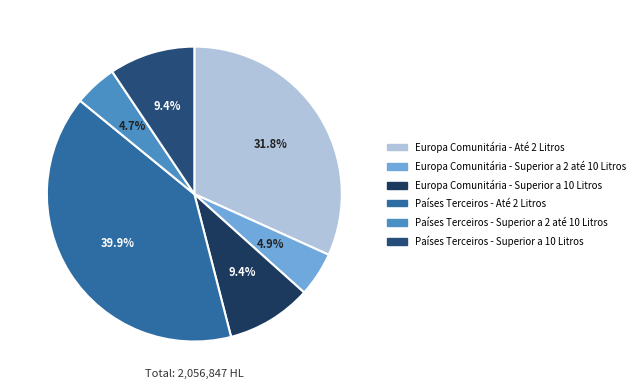

How many segments does this pie chart have?

6